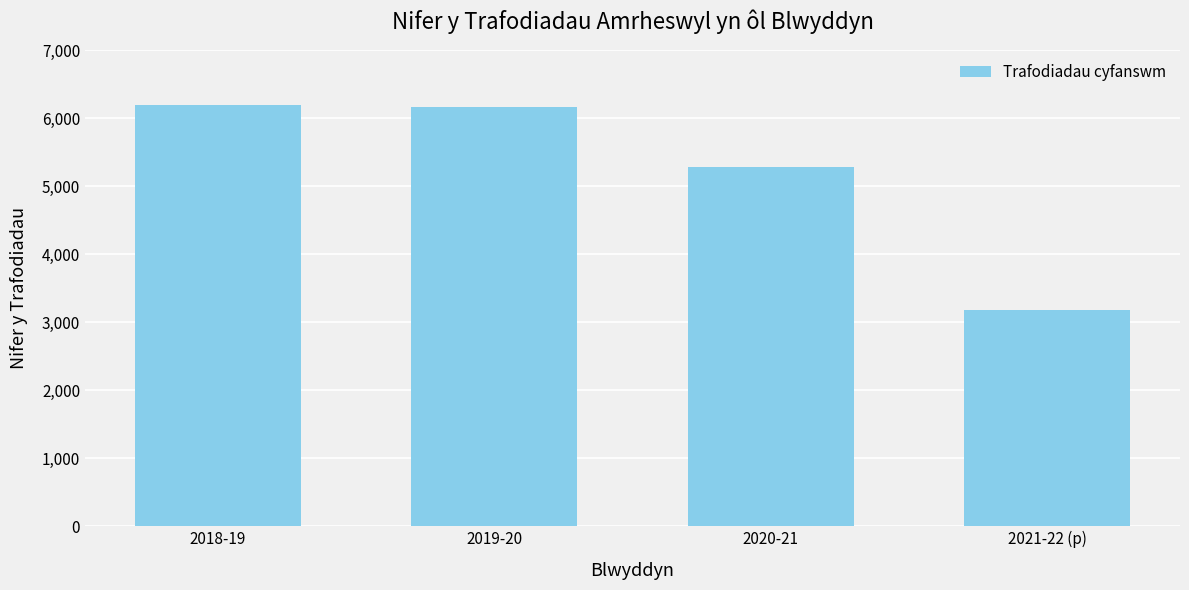

How many distinct data groups are displayed?

1